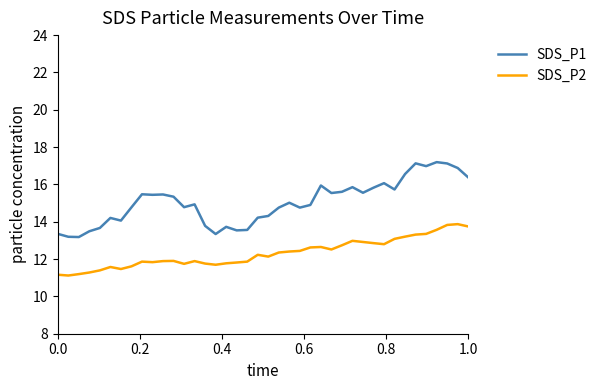

True or false: SDS_P2 and SDS_P1 intersect in this chart.

False